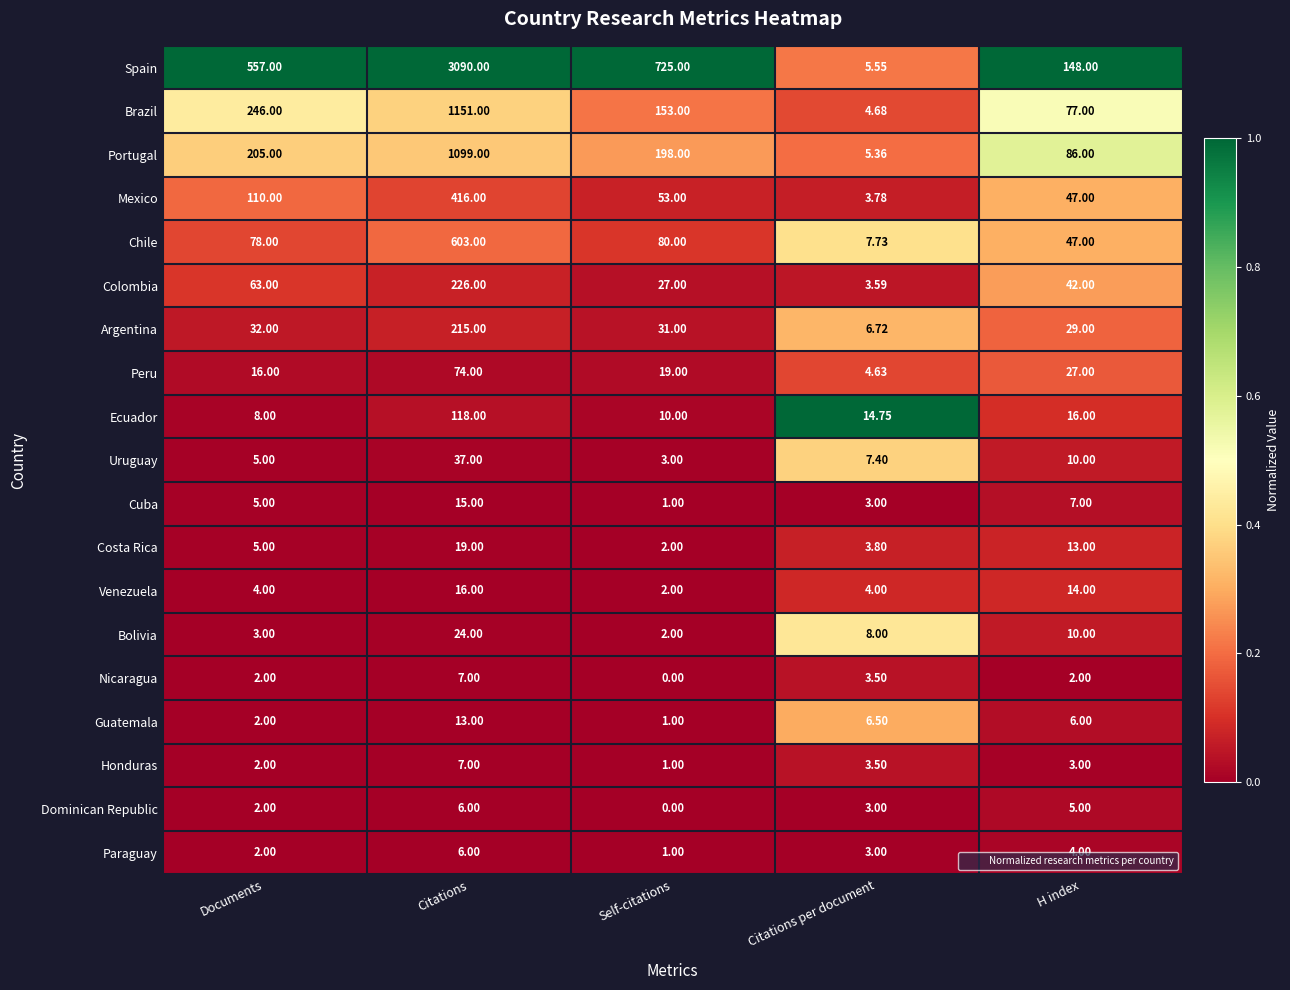

Between Documents and Citations per document, which series saw the biggest shift?

Spain